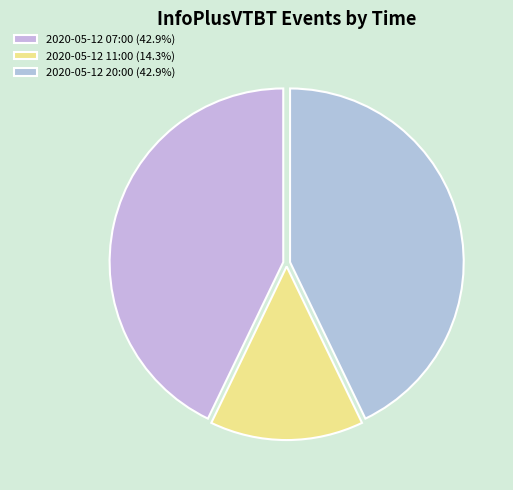

To the nearest percent, what is the combined percentage of 2020-05-12 11:00 and 2020-05-12 20:00?

57%